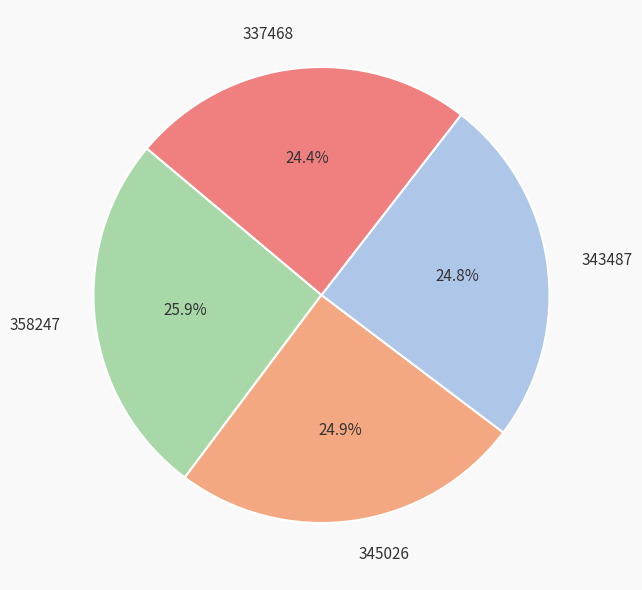

What percentage do 337468 and 345026 together represent?

49.3%